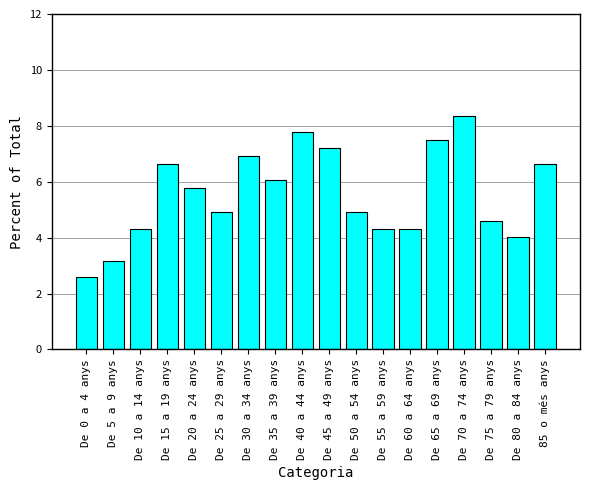

Count the number of data series in this chart.

1